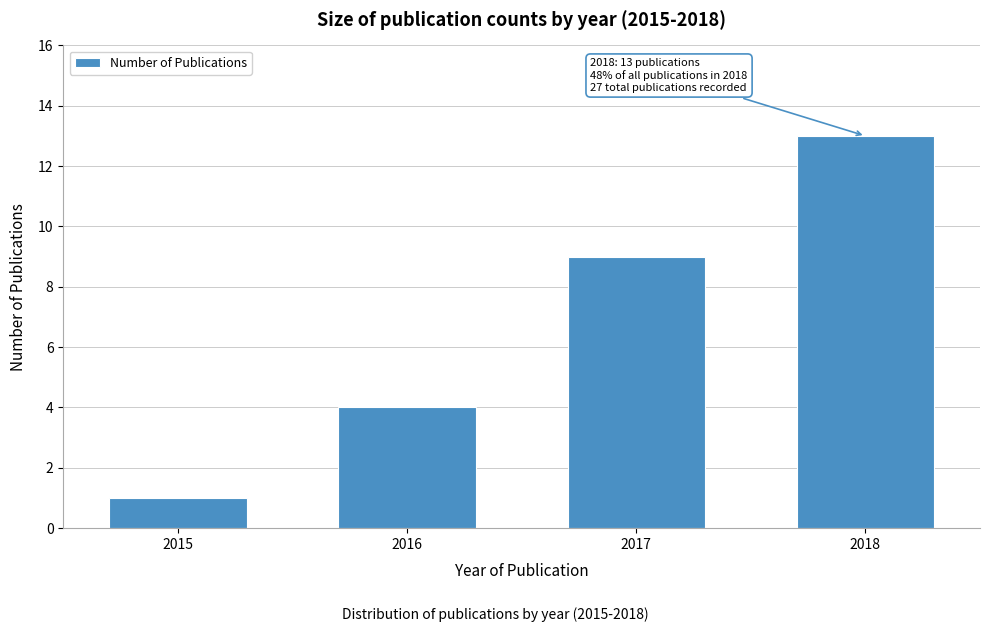

Reading left to right, what are all the values shown in this chart?

2015=1	2016=4	2017=9	2018=13